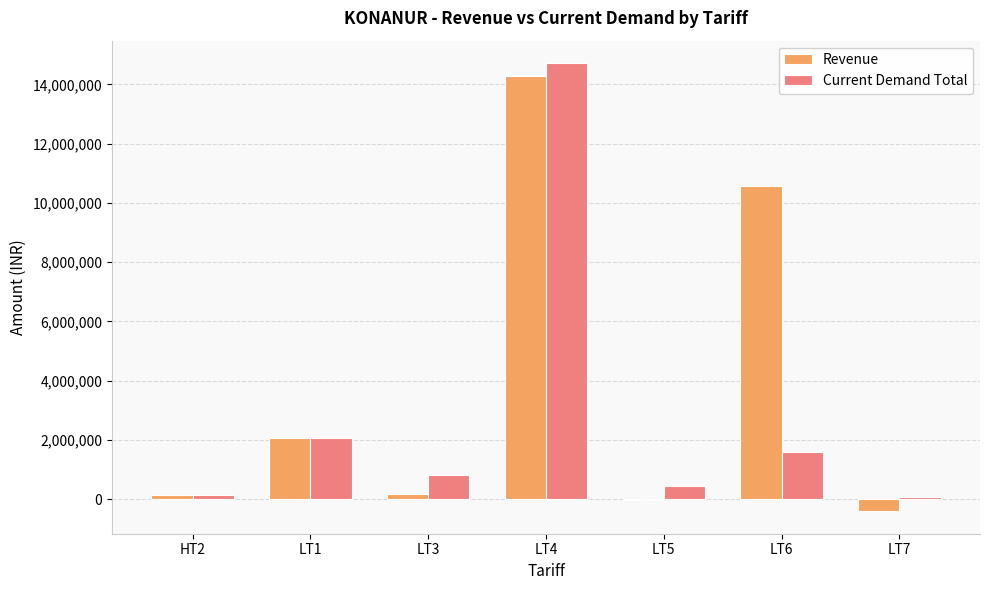

Is it true that Current Demand Total equals 2268941.4 at LT6?

False